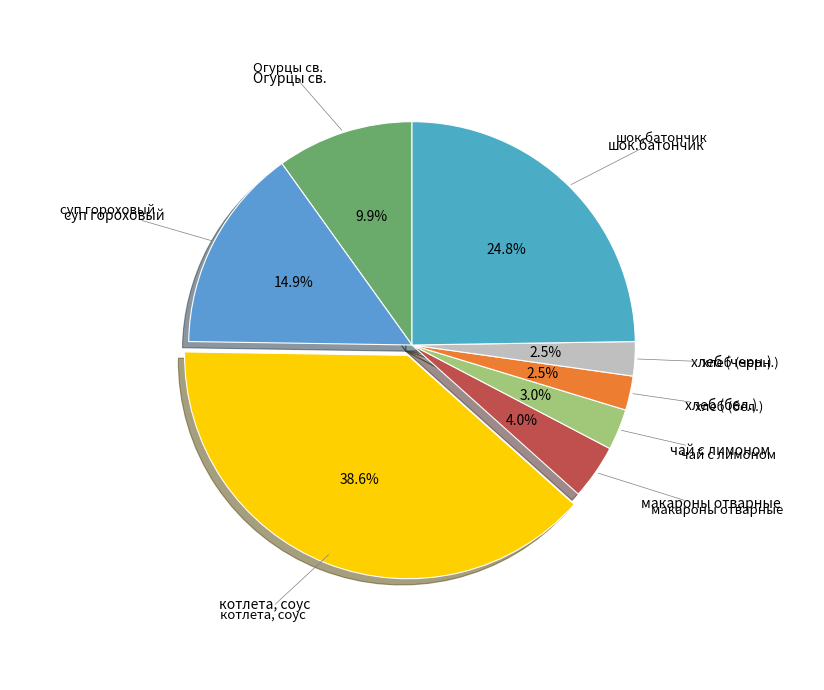

How many slices are in this pie chart?

8